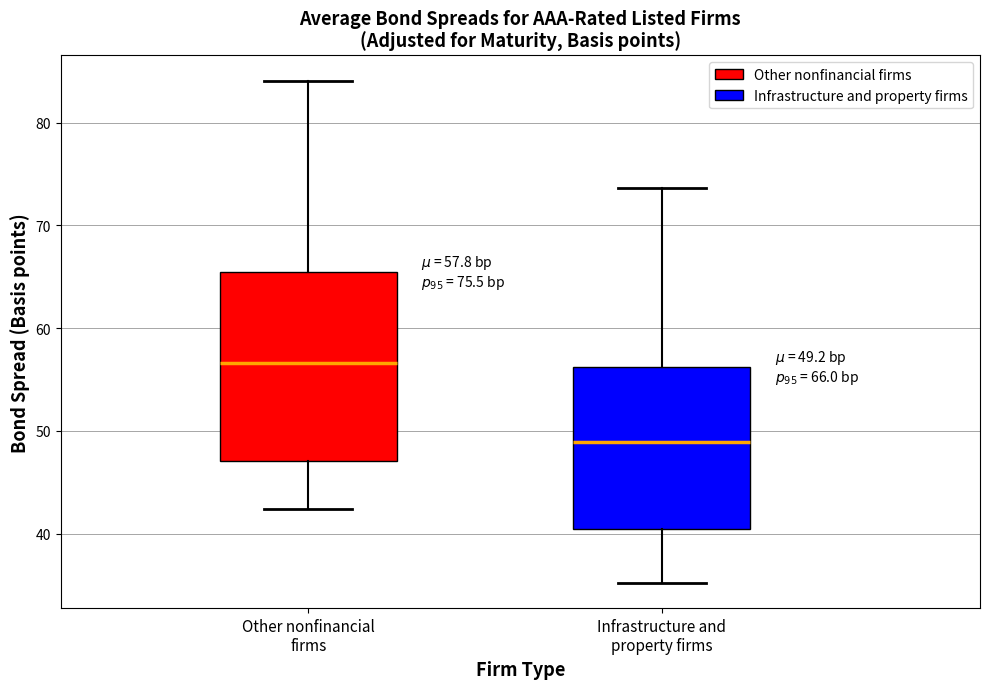

Which box's median line is the lowest?

Infrastructure and property firms